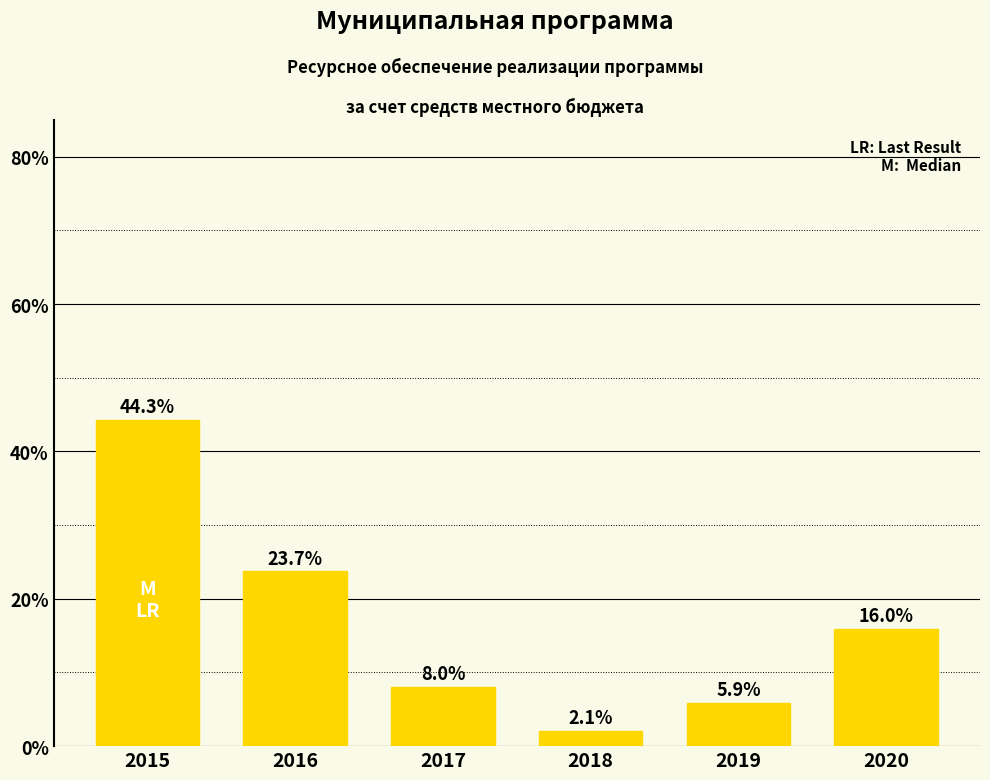

What is the greatest value displayed?

44.3